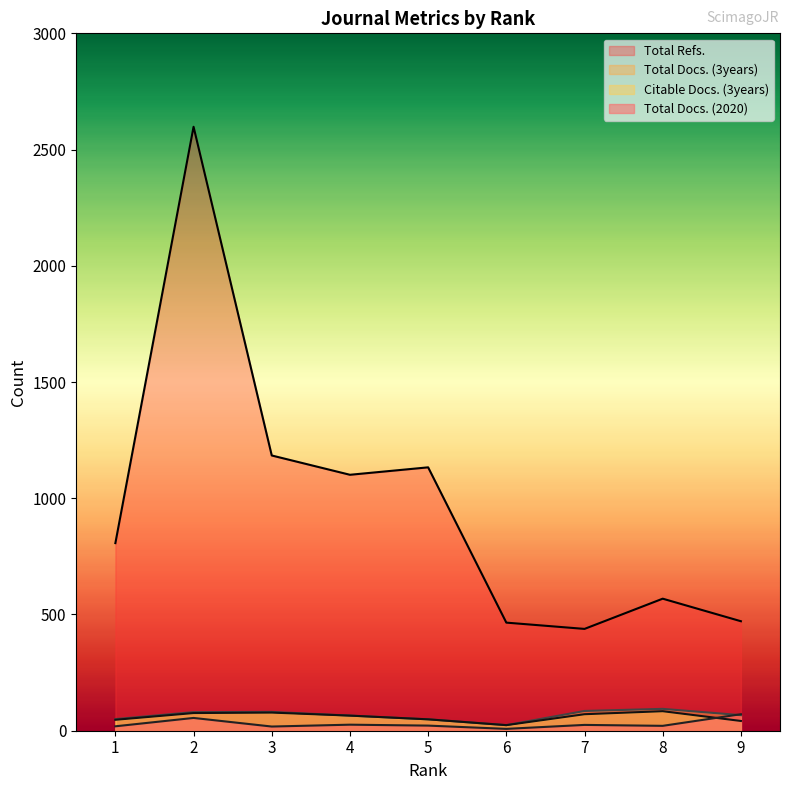

In Total Docs. (3years), how many points are higher than both neighbors (excluding endpoints)?

2